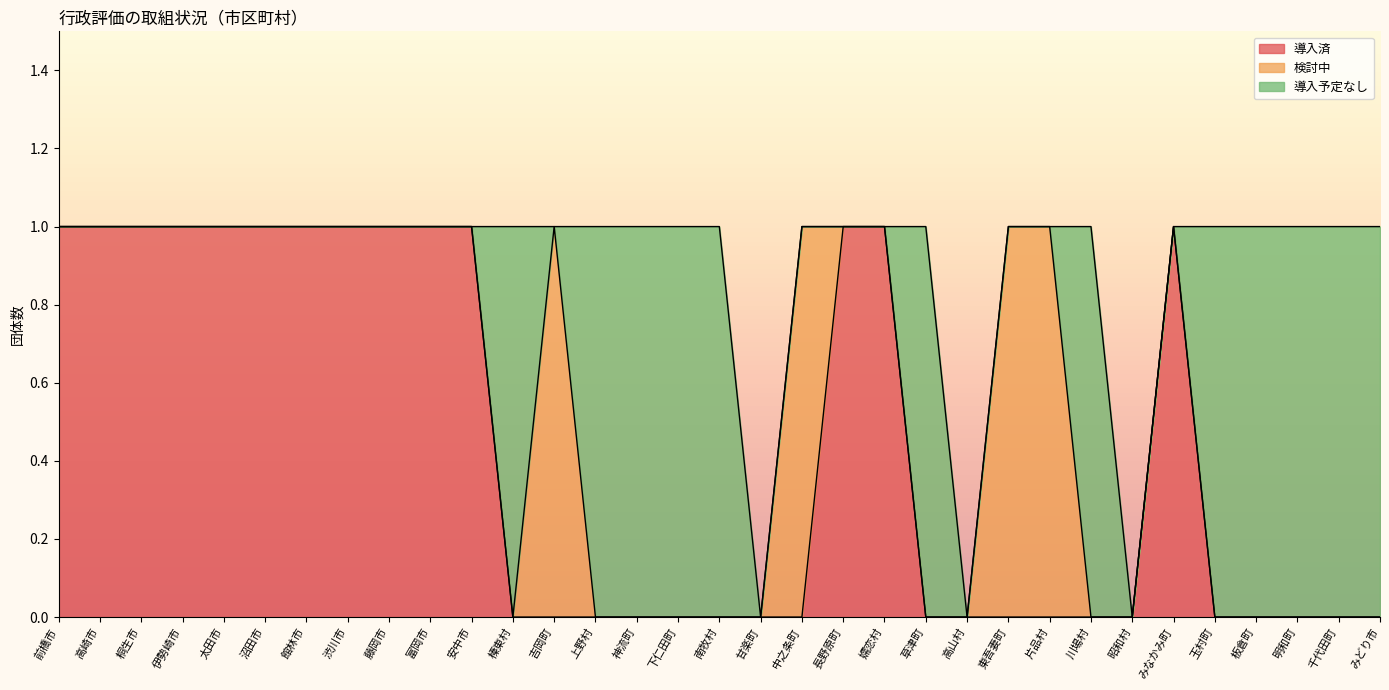

Is the value of 検討中 at 板倉町 greater than the value of 導入済 at 前橋市?

No